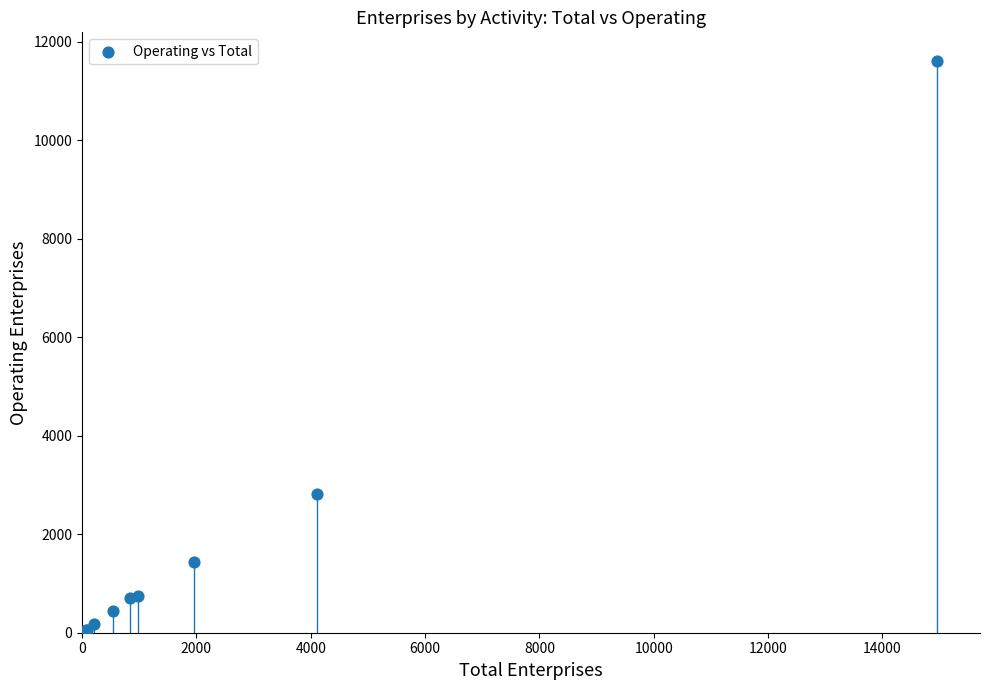

What Y value in the scatter plot is closest to 5837?

2809